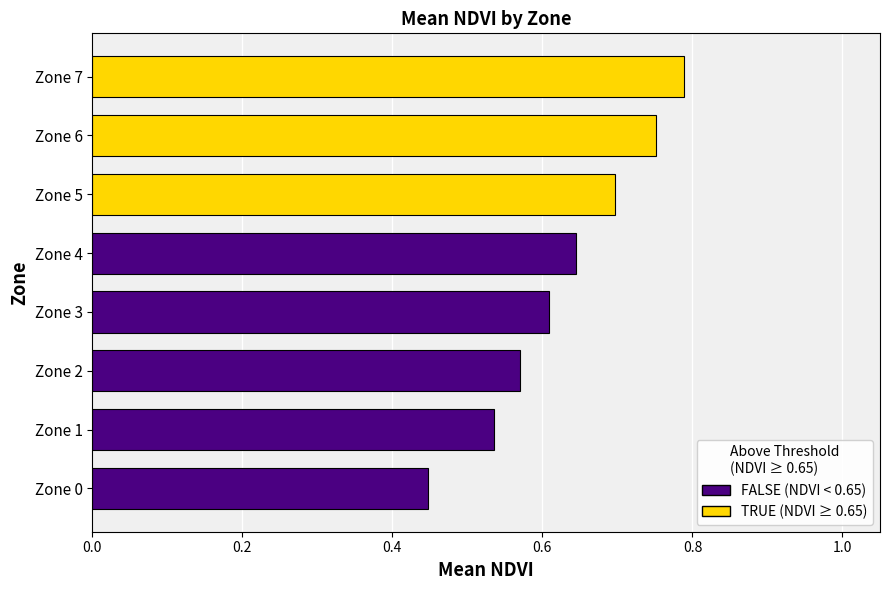

The value at Zone 6 is 1.2. True or false?

False